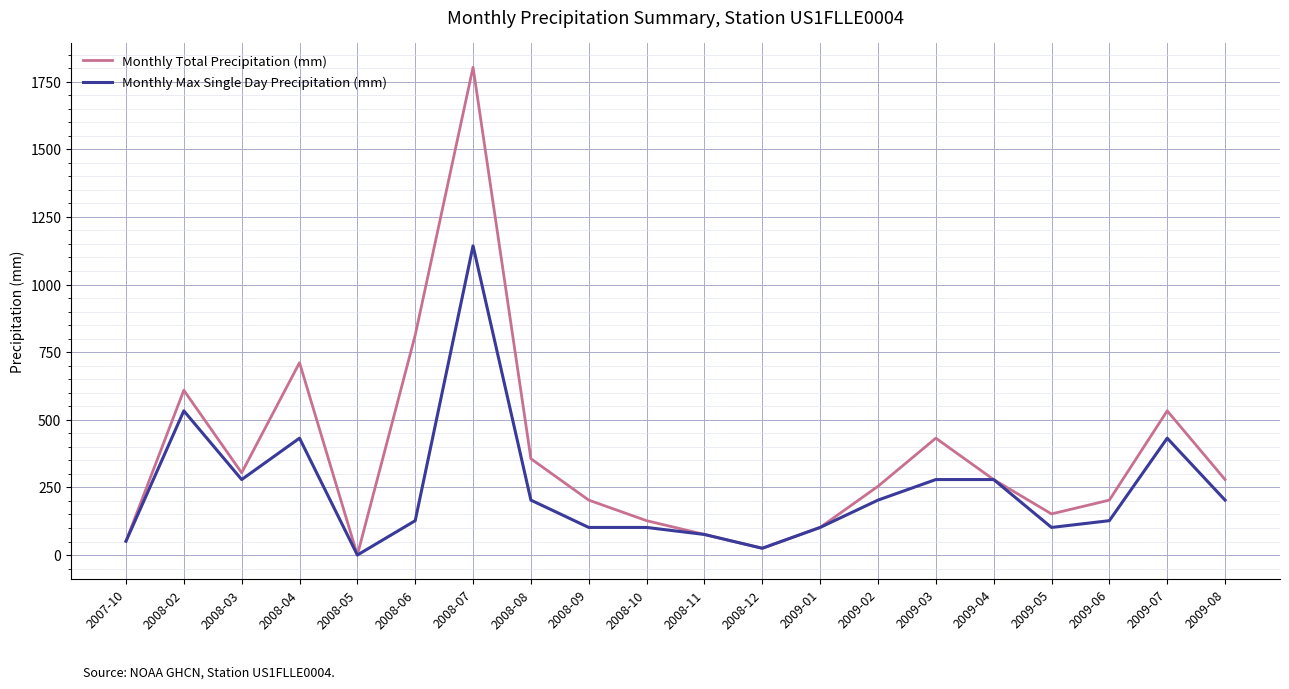

What is the highest value of the Monthly Total Precipitation (mm) series?

1803